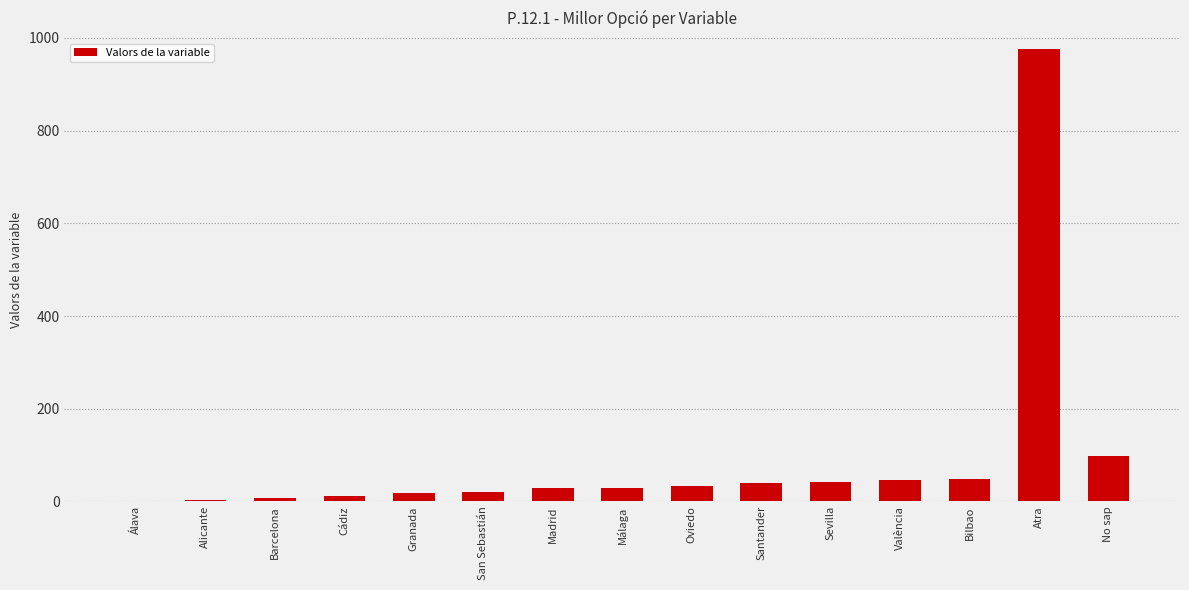

Is it true that the value at Santander is 39?

True